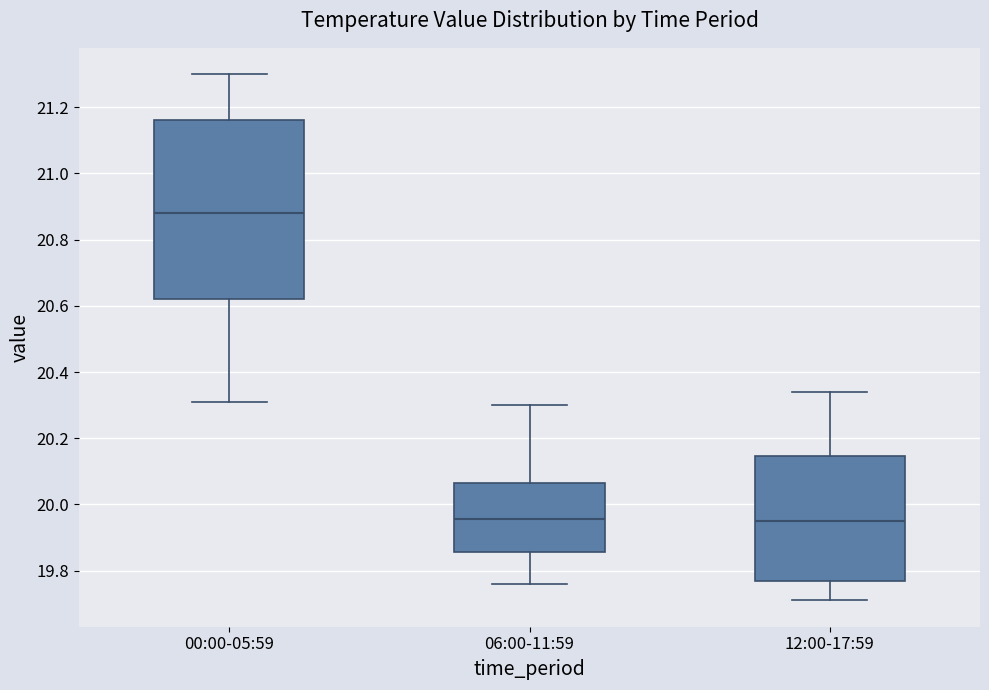

Which box has the highest median line?

00:00-05:59